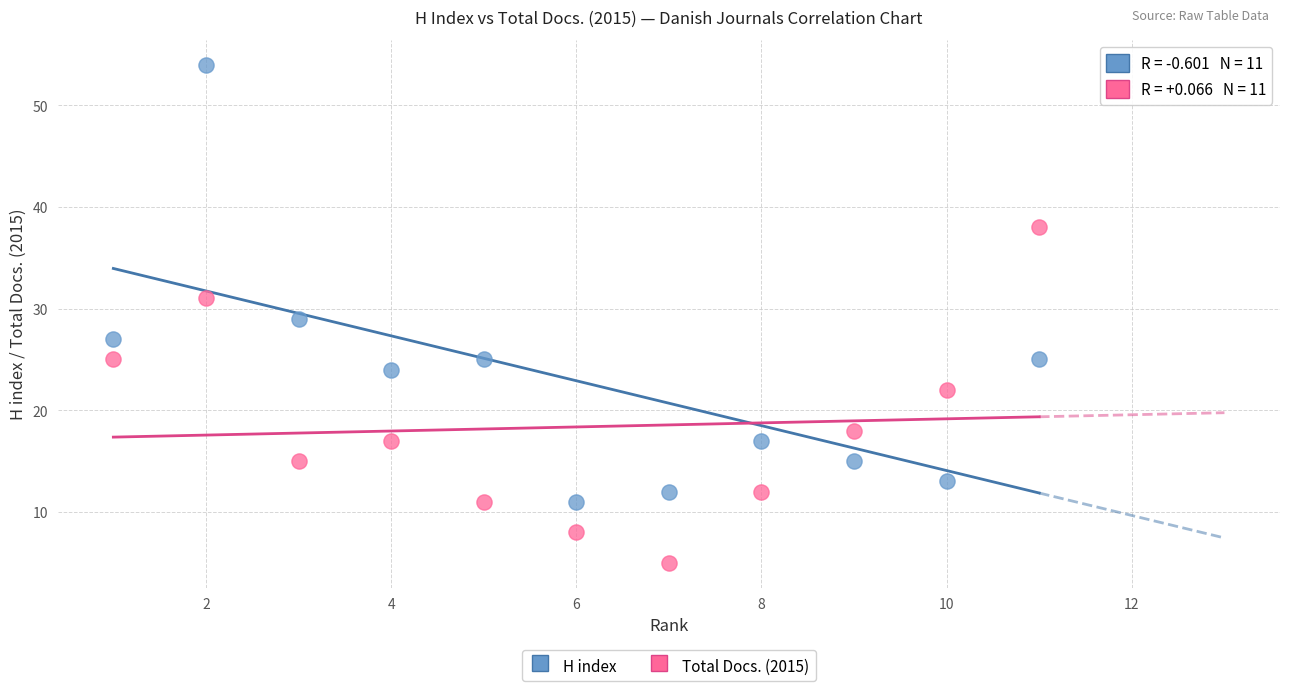

What is the X range (max minus min) for the scatter plot?

10